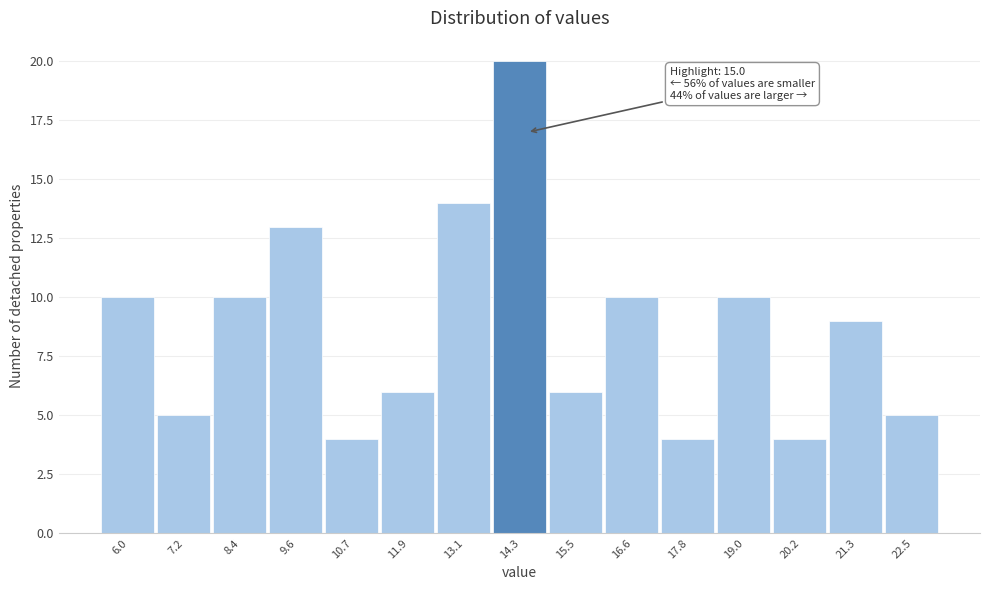

Reading right to left, what are all the values shown in this chart?

22.5=5	21.3=9	20.2=4	19.0=10	17.8=4	16.6=10	15.5=6	14.3=20	13.1=14	11.9=6	10.7=4	9.6=13	8.4=10	7.2=5	6.0=10